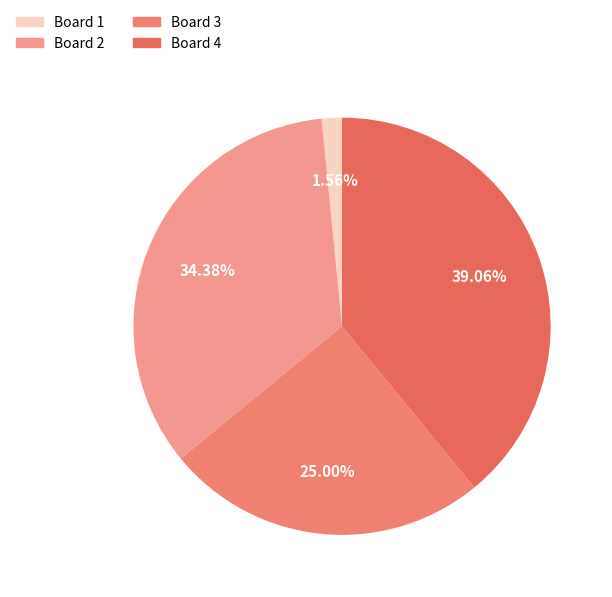

Rank the categories by value from highest to lowest.

Board 4, Board 2, Board 3, Board 1